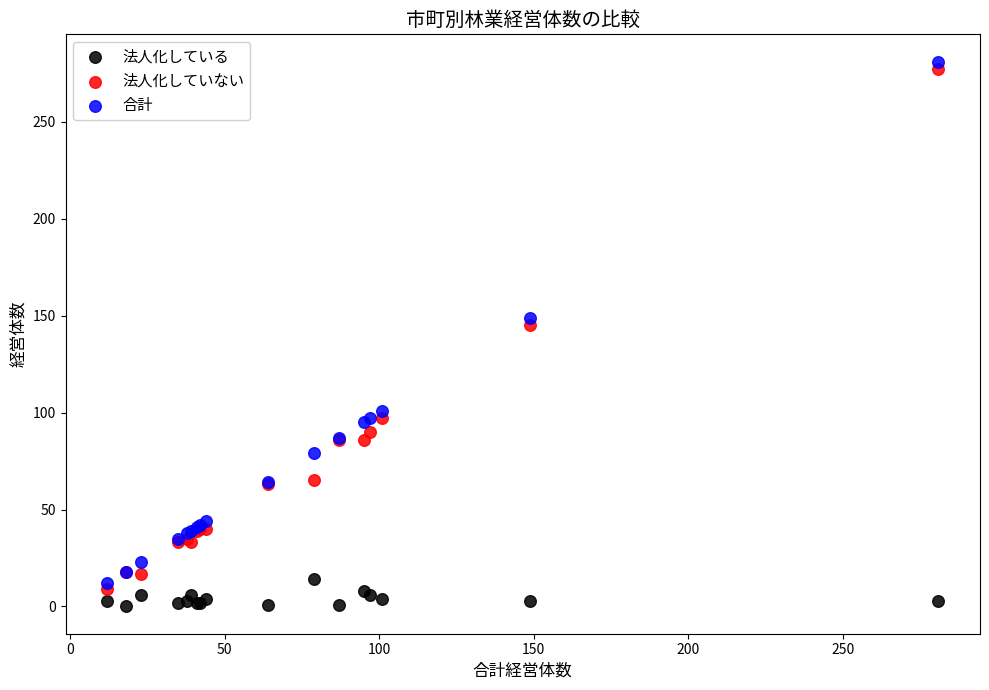

Which series reaches the maximum Y coordinate?

合計